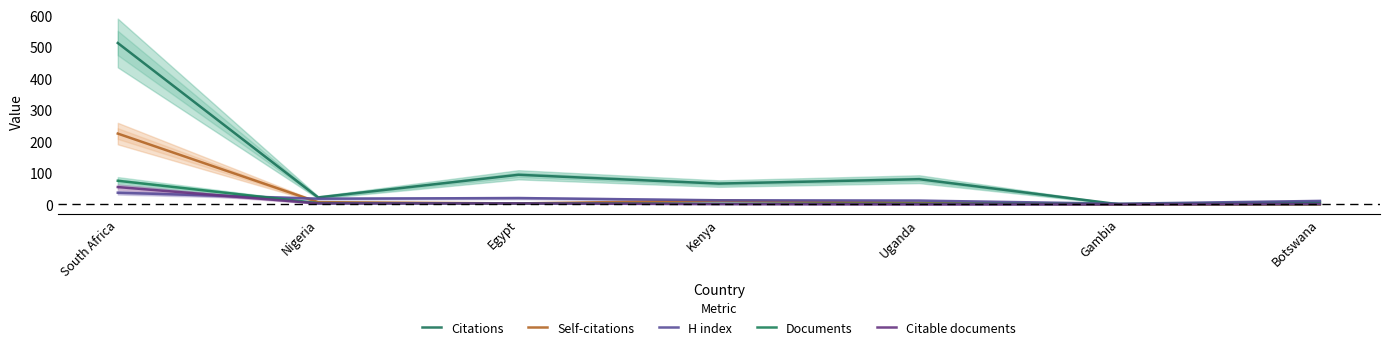

True or false: Documents has more than 2 points higher than both neighbors.

False